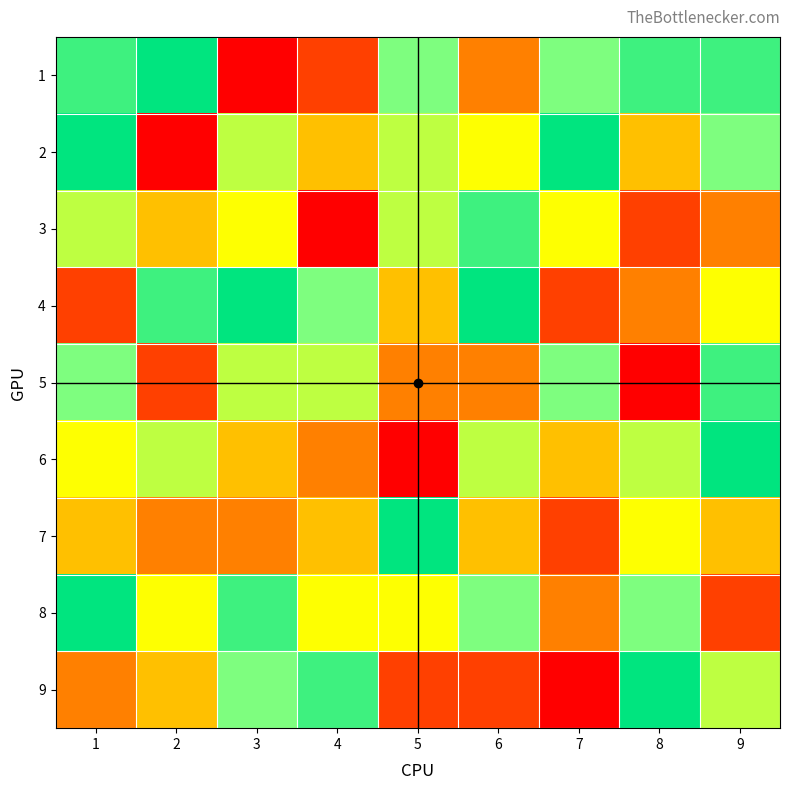

What is the difference between the highest and lowest values at 3?

8